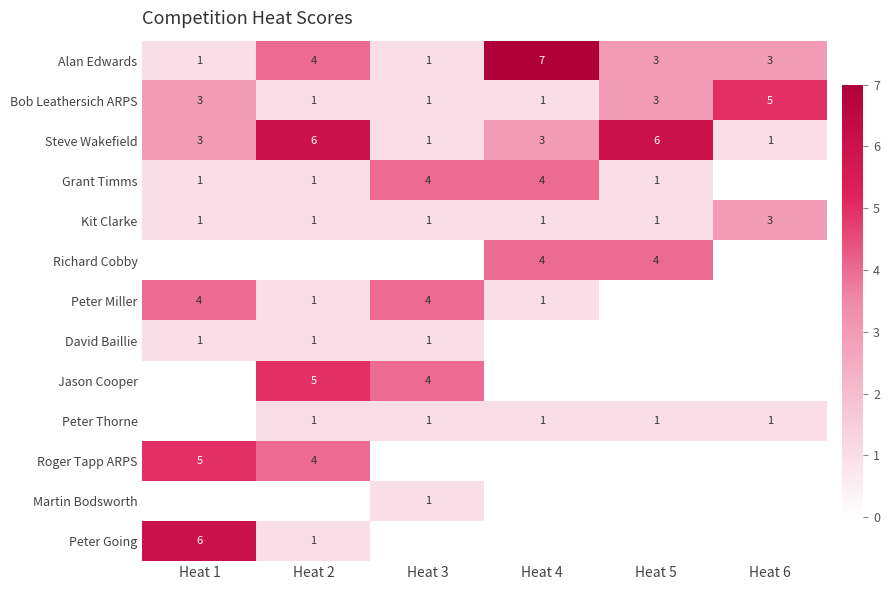

What is the approximate value of Steve Wakefield at Heat 4?

3